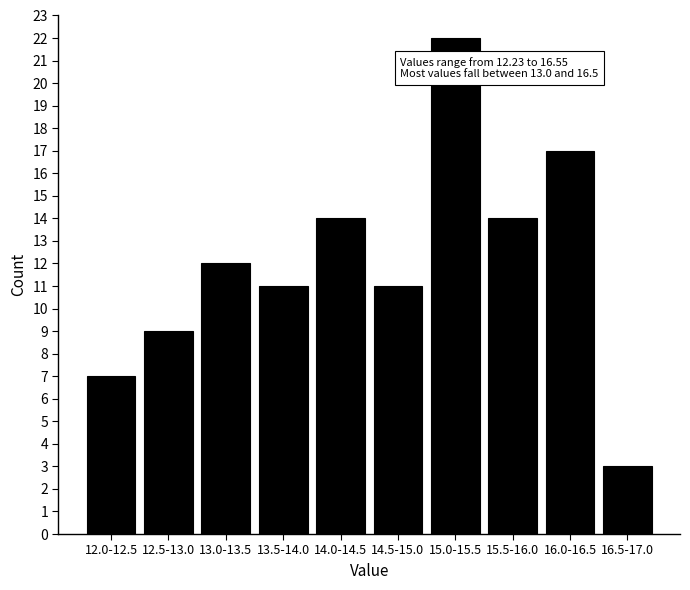

Reading left to right, what are all the values shown in this chart?

7	9	12	11	14	11	22	14	17	3